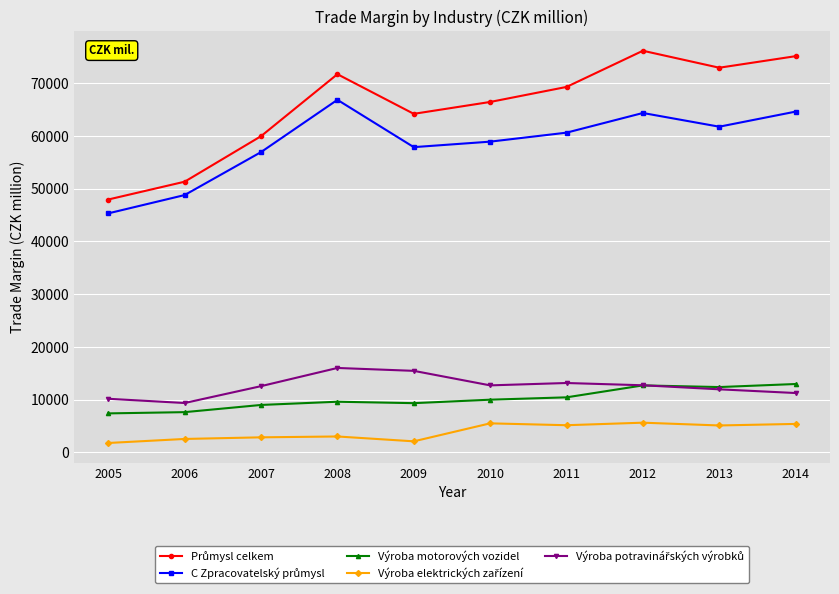

True or false: Výroba motorových vozidel has a value of 10418 at 2011.

True